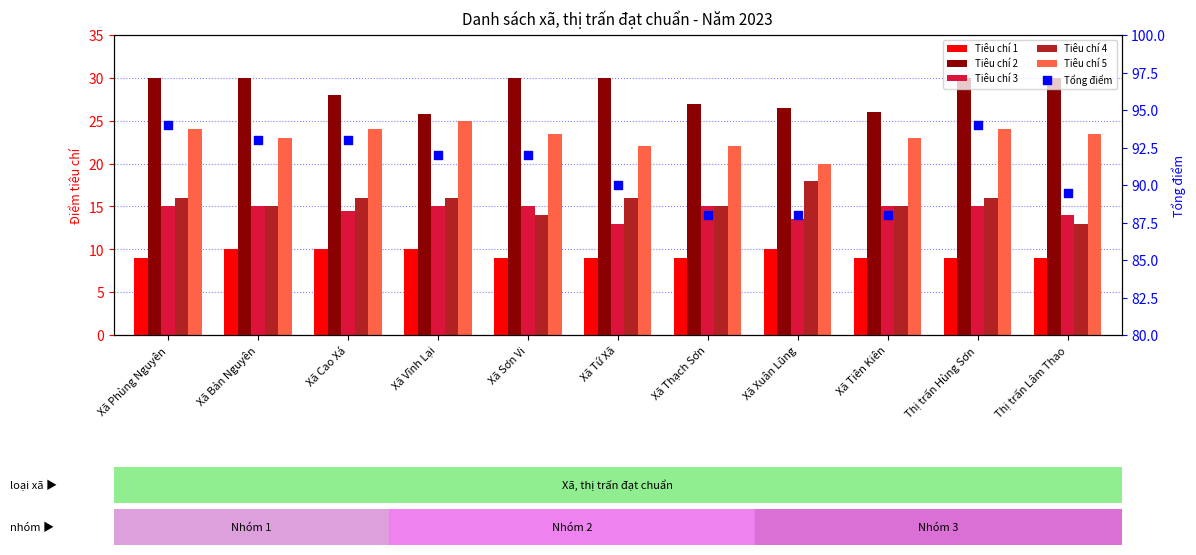

Which series contains the lowest Y value?

Tiêu chí 1